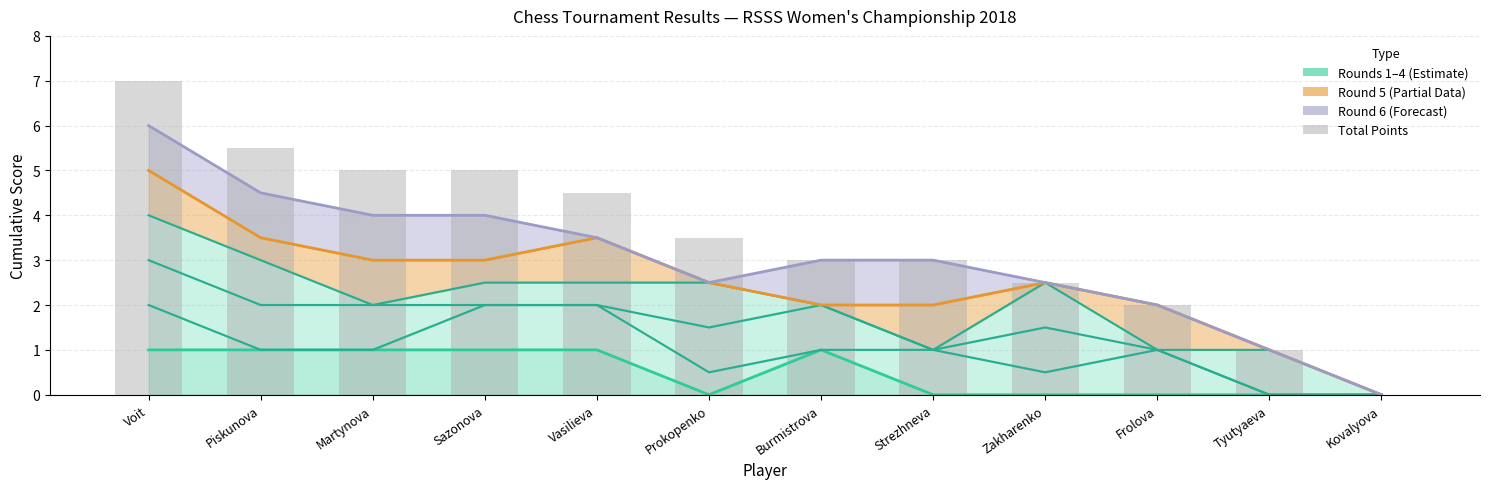

What is the ratio of the value at Strezhneva to the value at Sazonova?

0.6